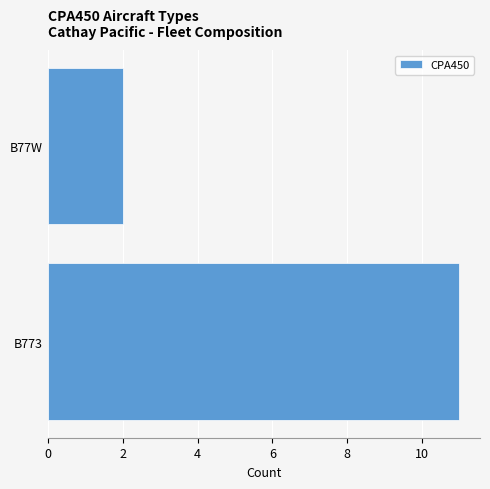

What is the difference between the maximum and minimum values?

9